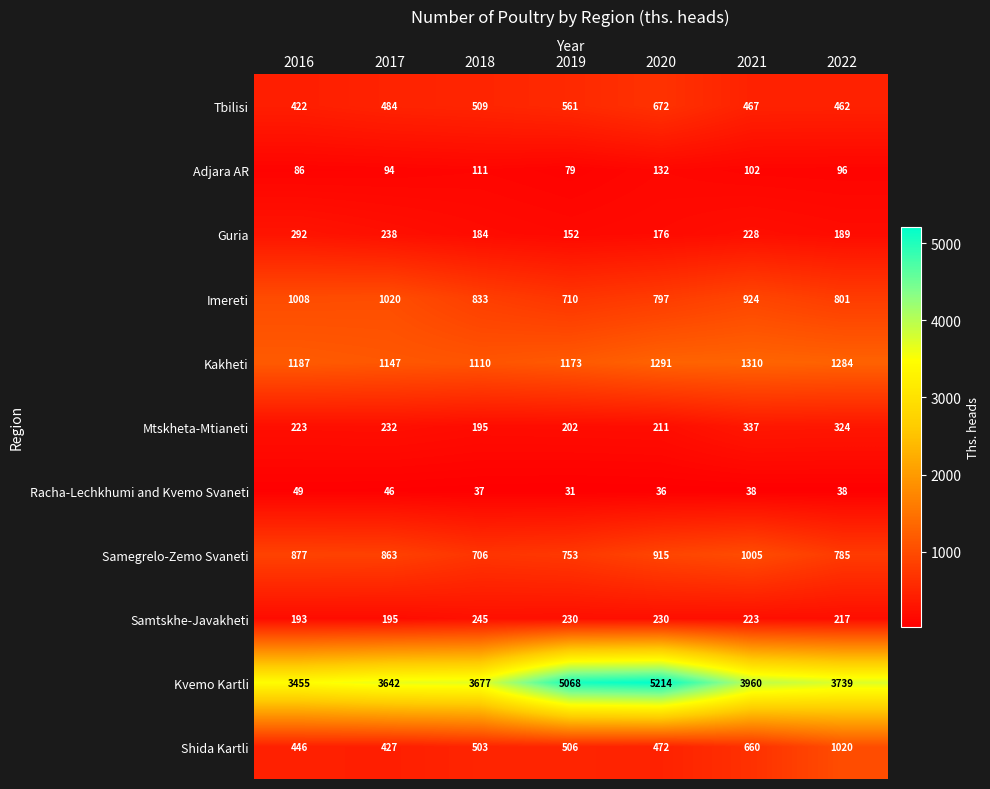

What is the sum of all Tbilisi values?

3577